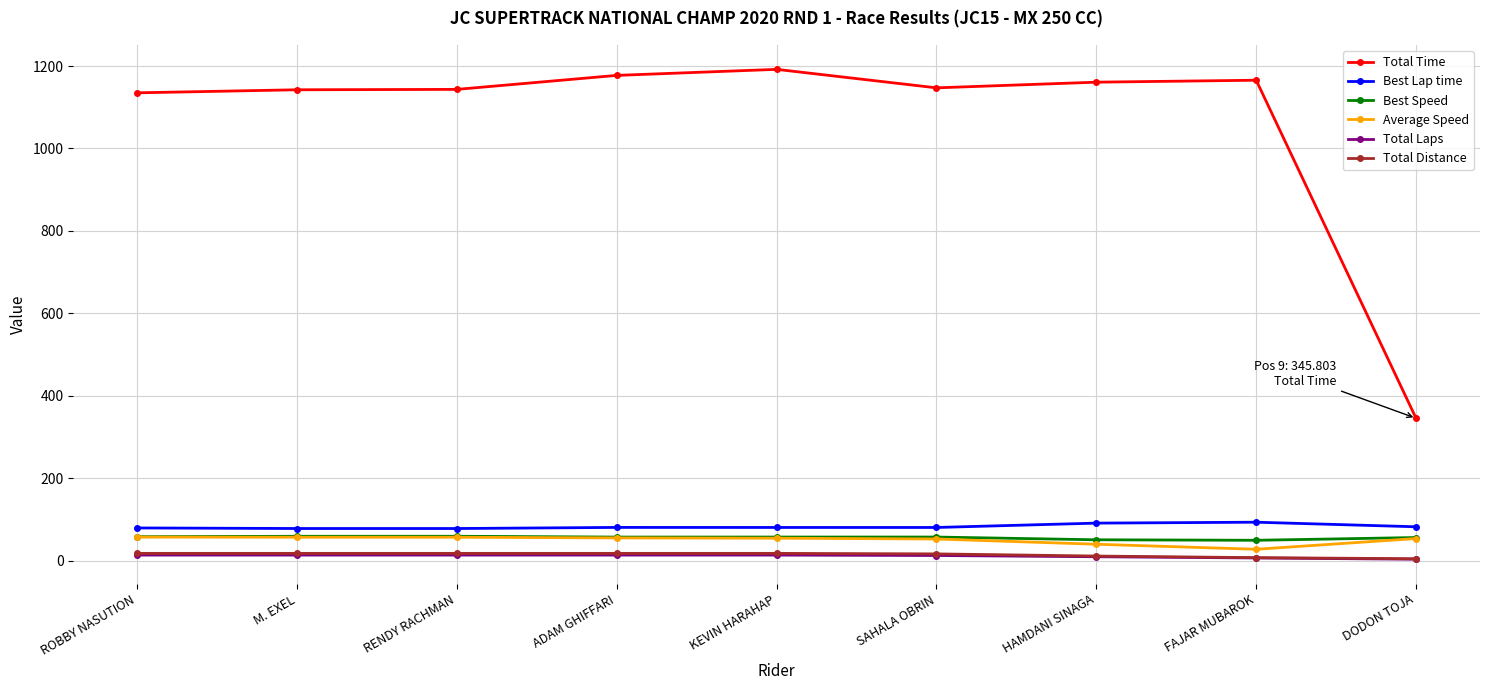

Which series has the largest total across all categories?

Total Time